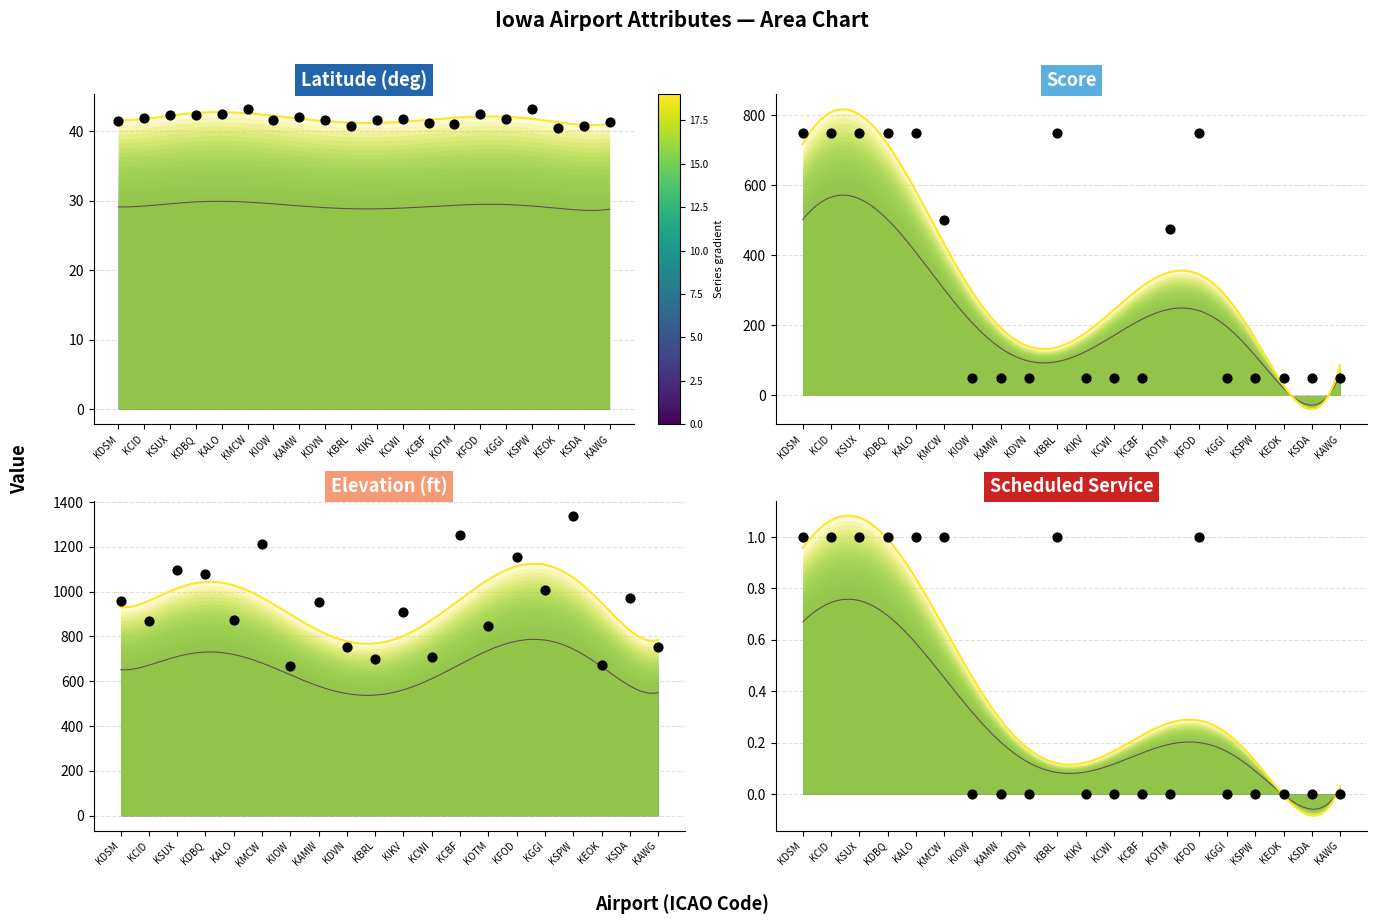

Which series reaches the maximum Y coordinate?

elevation_ft